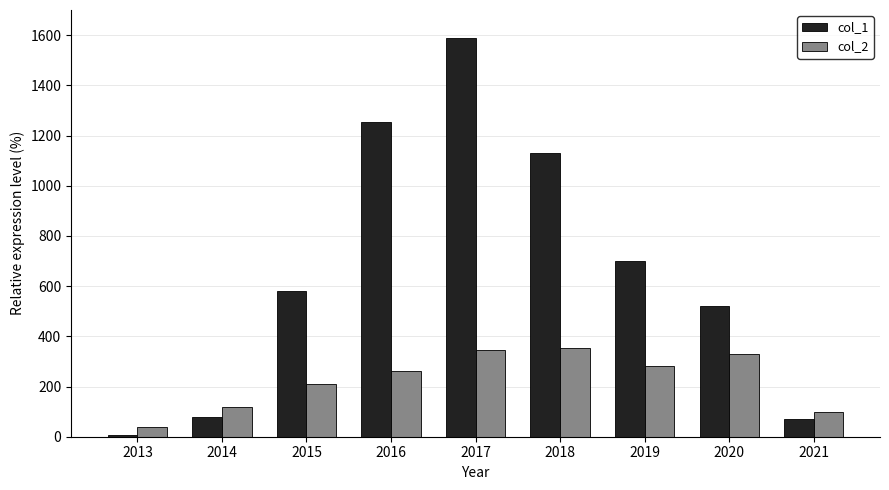

What is the difference between the highest and lowest values at 2018?

774.0